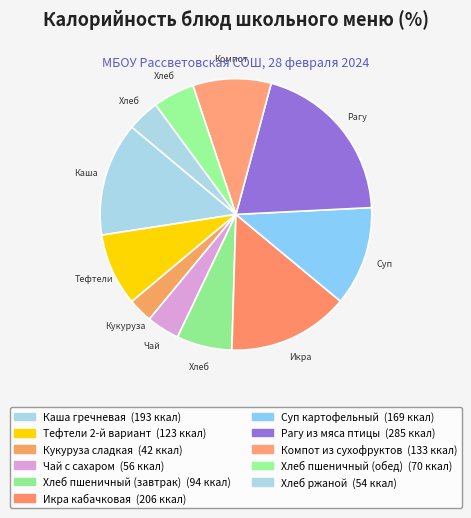

Is there any slice that represents more than half of the pie?

No